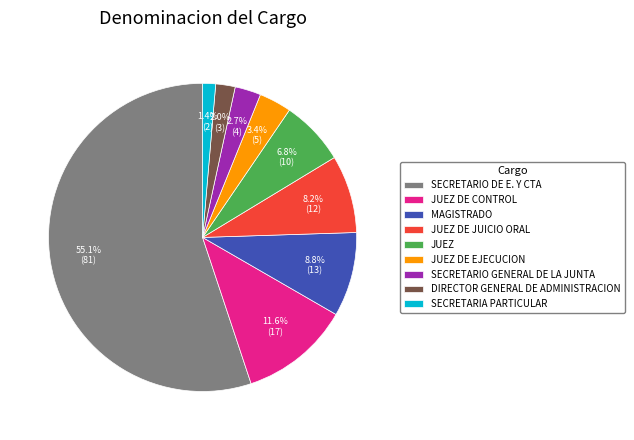

What is the largest slice in the pie chart?

SECRETARIO DE E. Y CTA